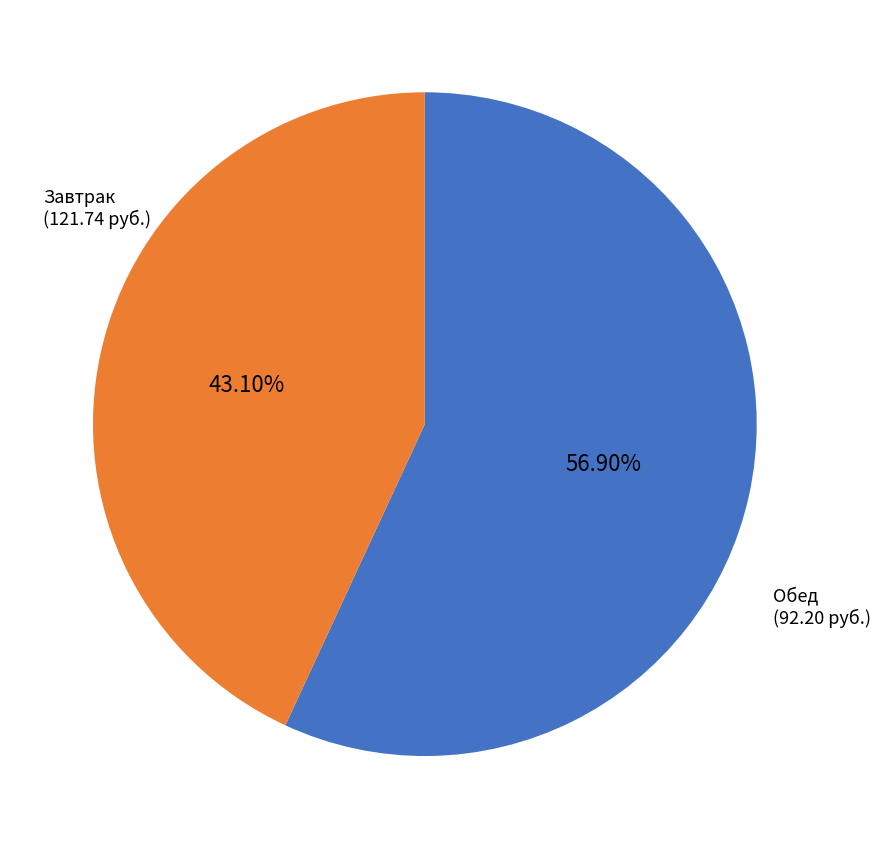

To the nearest percent, what is the difference between the largest and smallest slice percentages?

14%